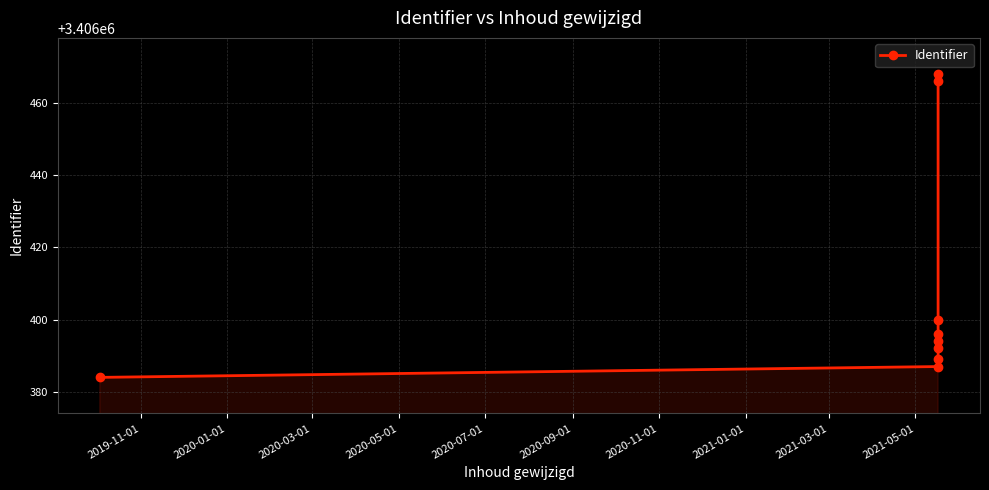

Is it true that the value at 2020-03-01 is 5333475?

False